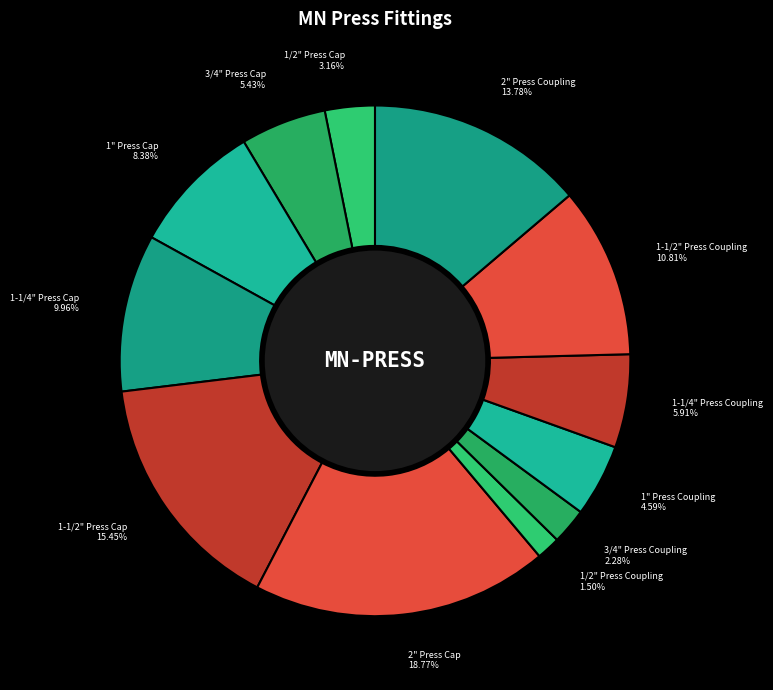

Is it true that 1-1/2" Press Coupling is 5% of the pie?

False